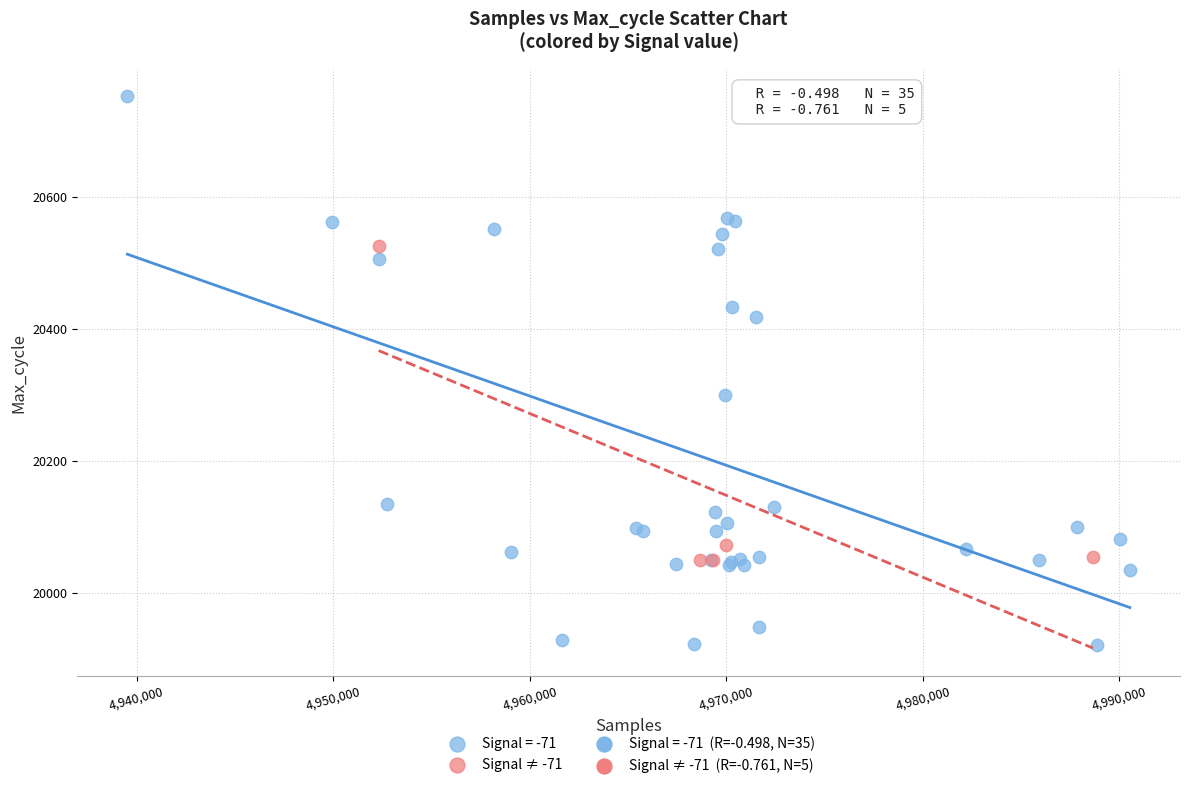

Which series reaches the minimum Y coordinate?

Signal = -71